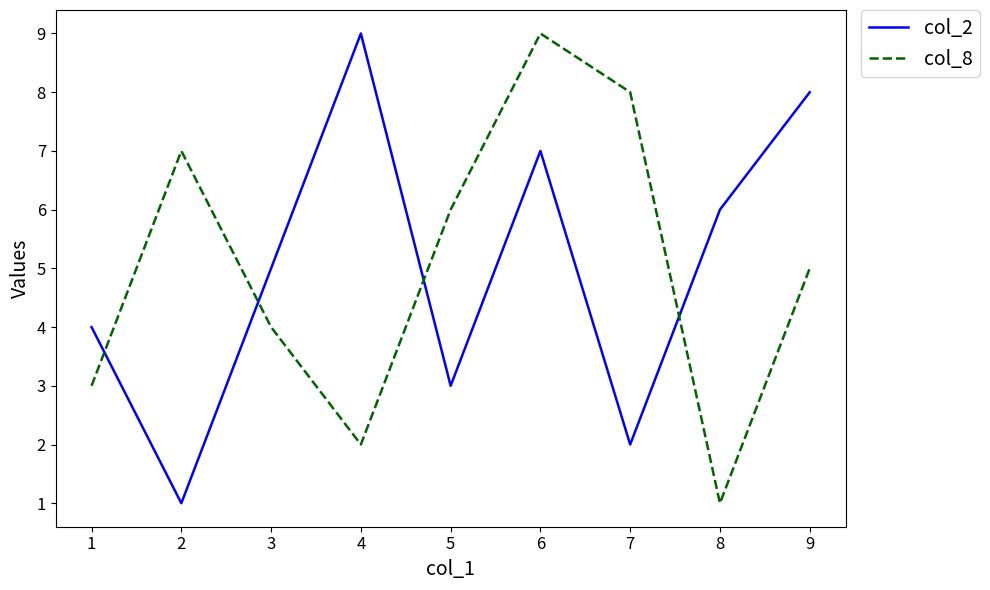

True or false: col_8 and col_2 intersect in this chart.

True